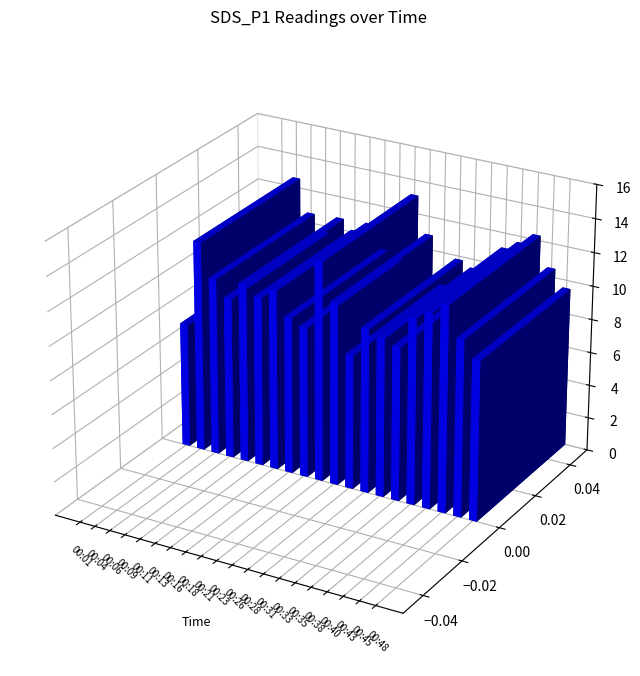

What is the sum of all values?

205.8